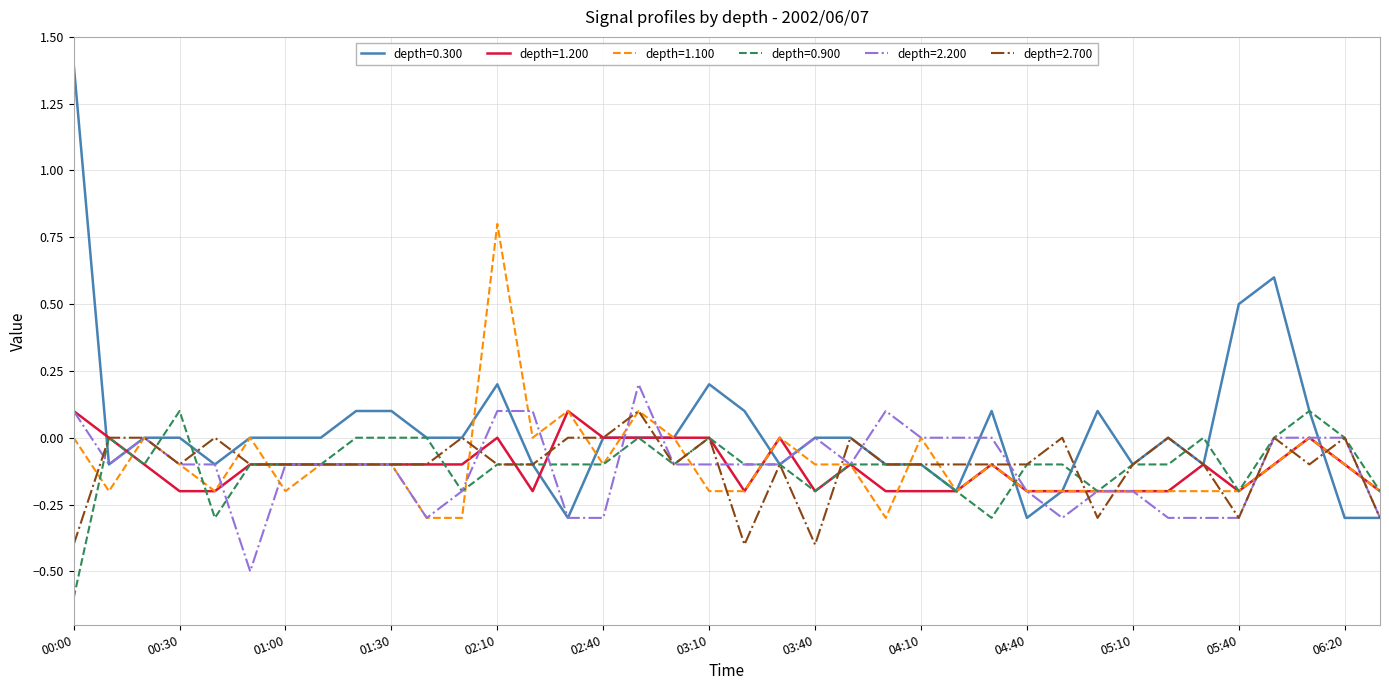

Which series has the widest spread of values?

depth=0.300